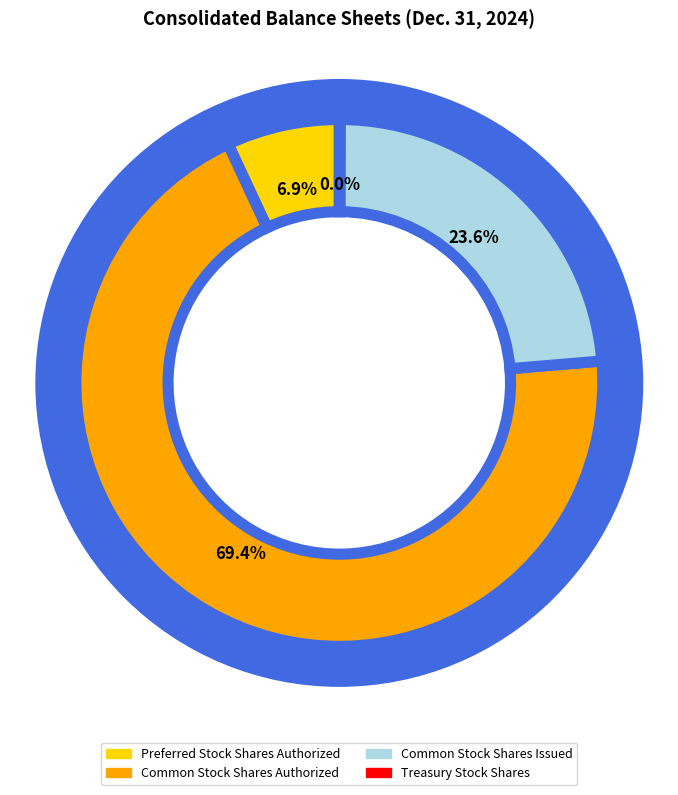

Does Preferred Stock Shares Authorized represent more than half of the total?

No